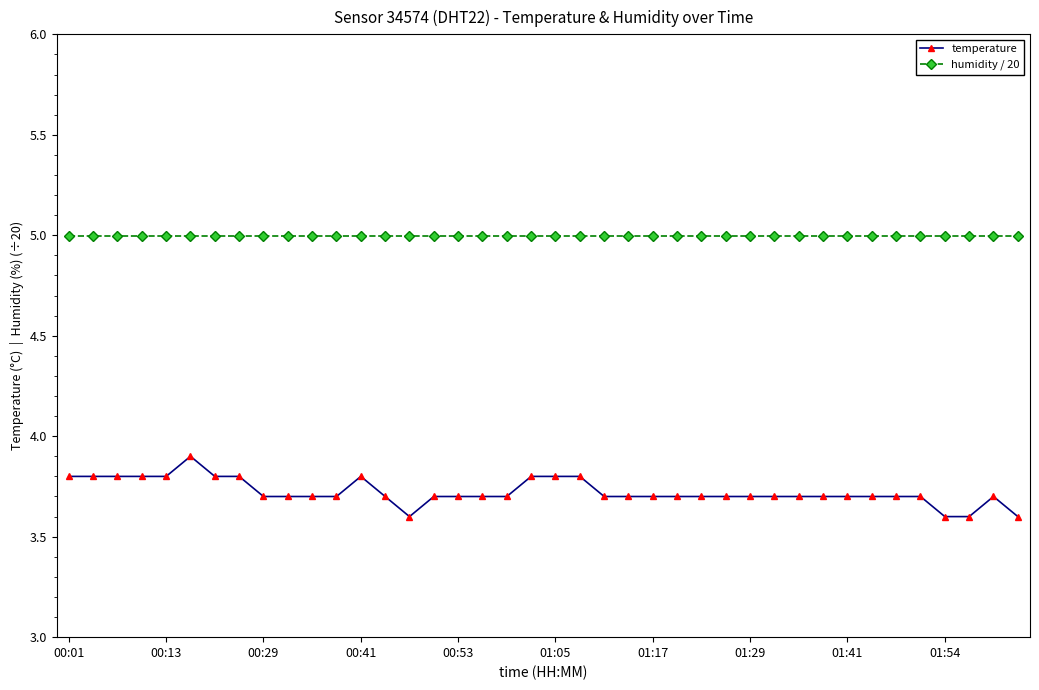

List the series in order of their peak value, lowest first.

temperature, humidity / 20